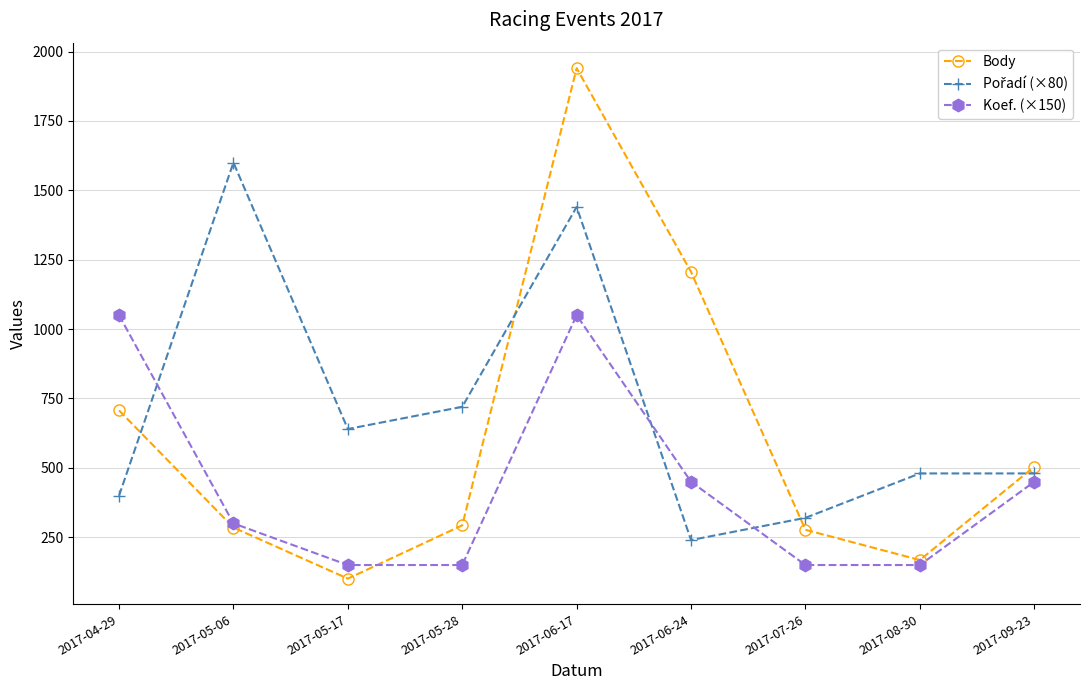

Between 2017-05-17 and 2017-06-24, which series saw the biggest shift?

Body